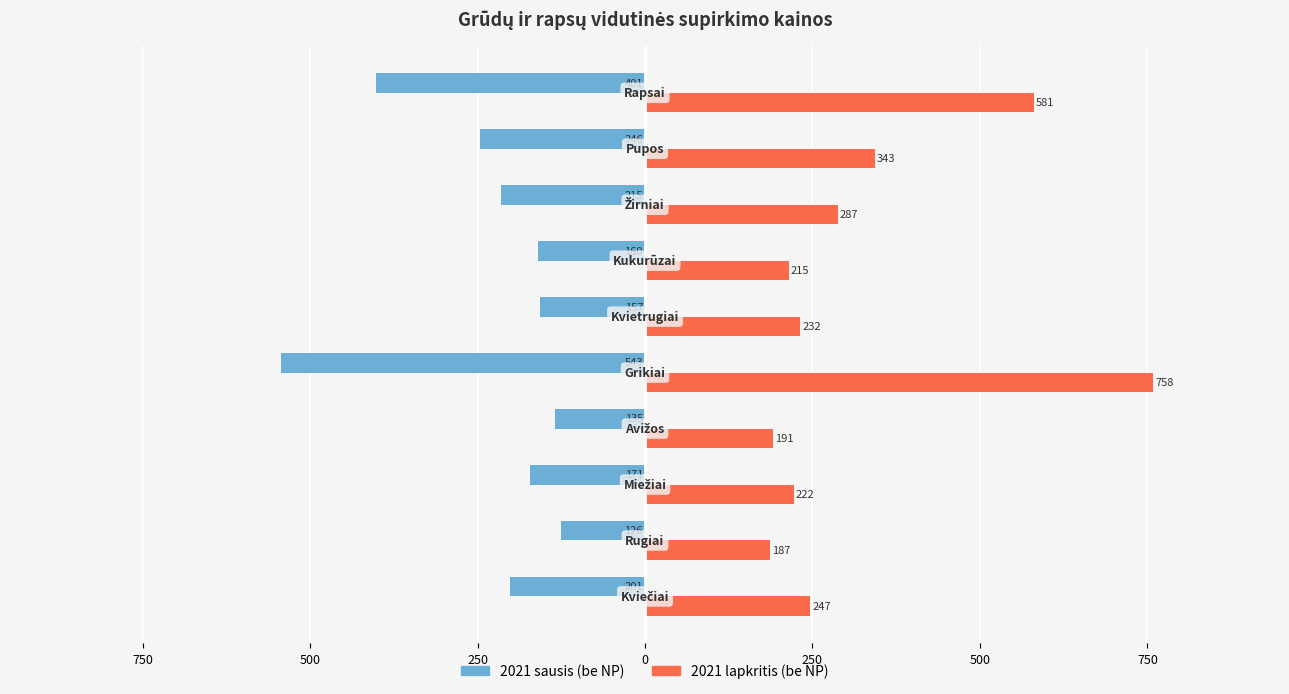

What are all the series names shown in the legend?

2021 sausis (be NP), 2021 lapkritis (be NP)